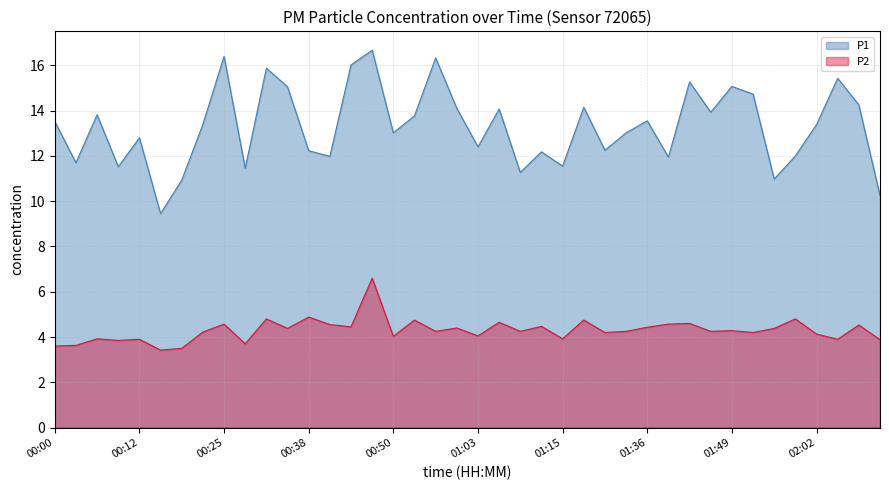

Which series changed the most between 00:47 and 00:57?

P2